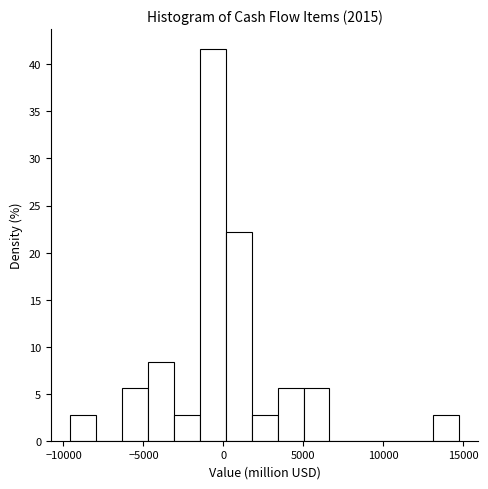

Read against the x-axis, roughly where is the centre of the tallest bar?

-500